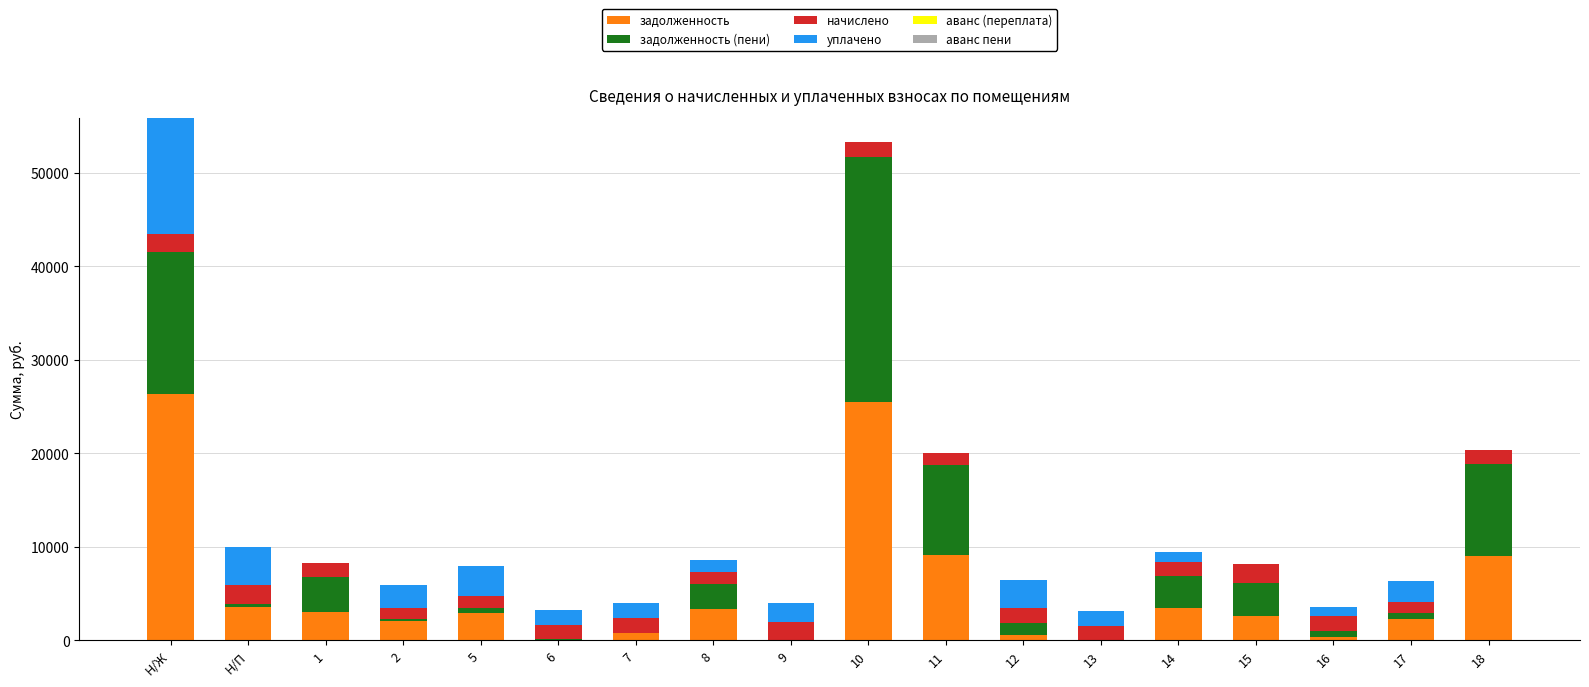

What is the sum of the задолженность values at Н/П and 2?

5593.5